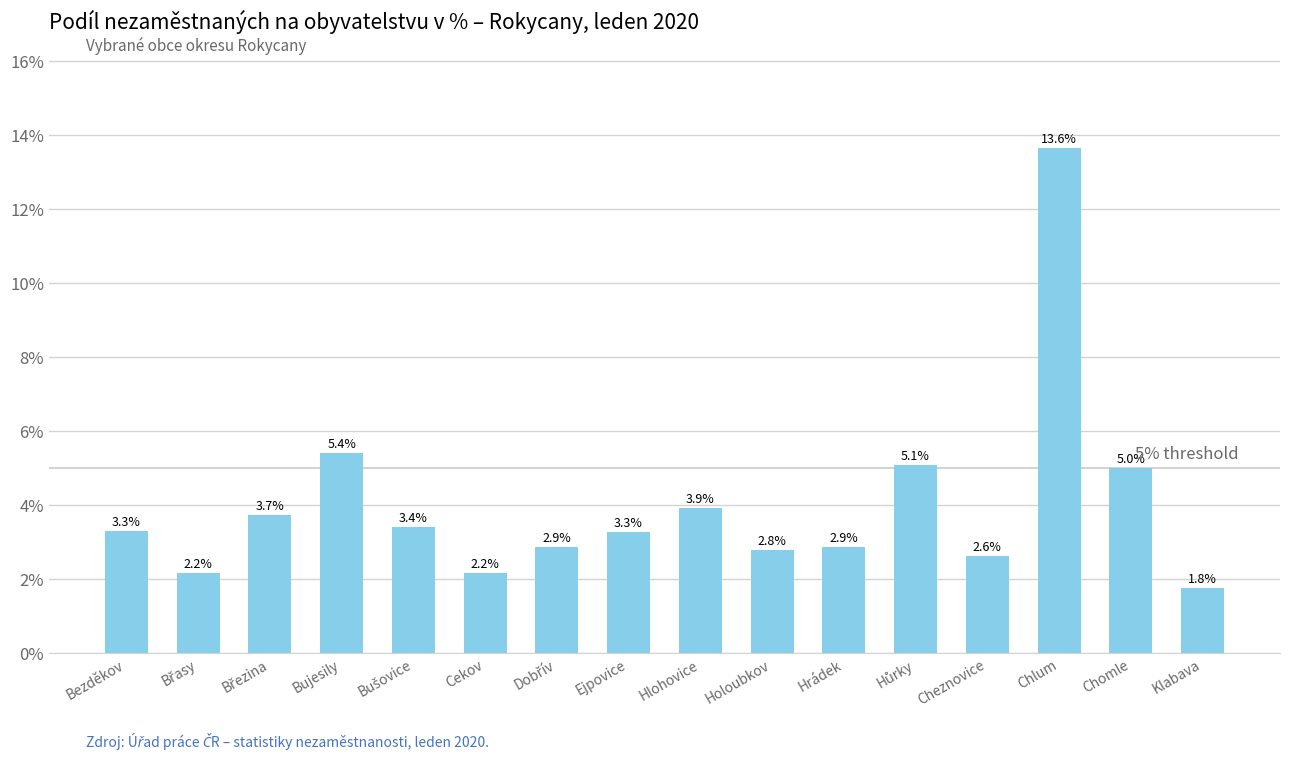

What is the label of the 14th bar from the left?

Chlum